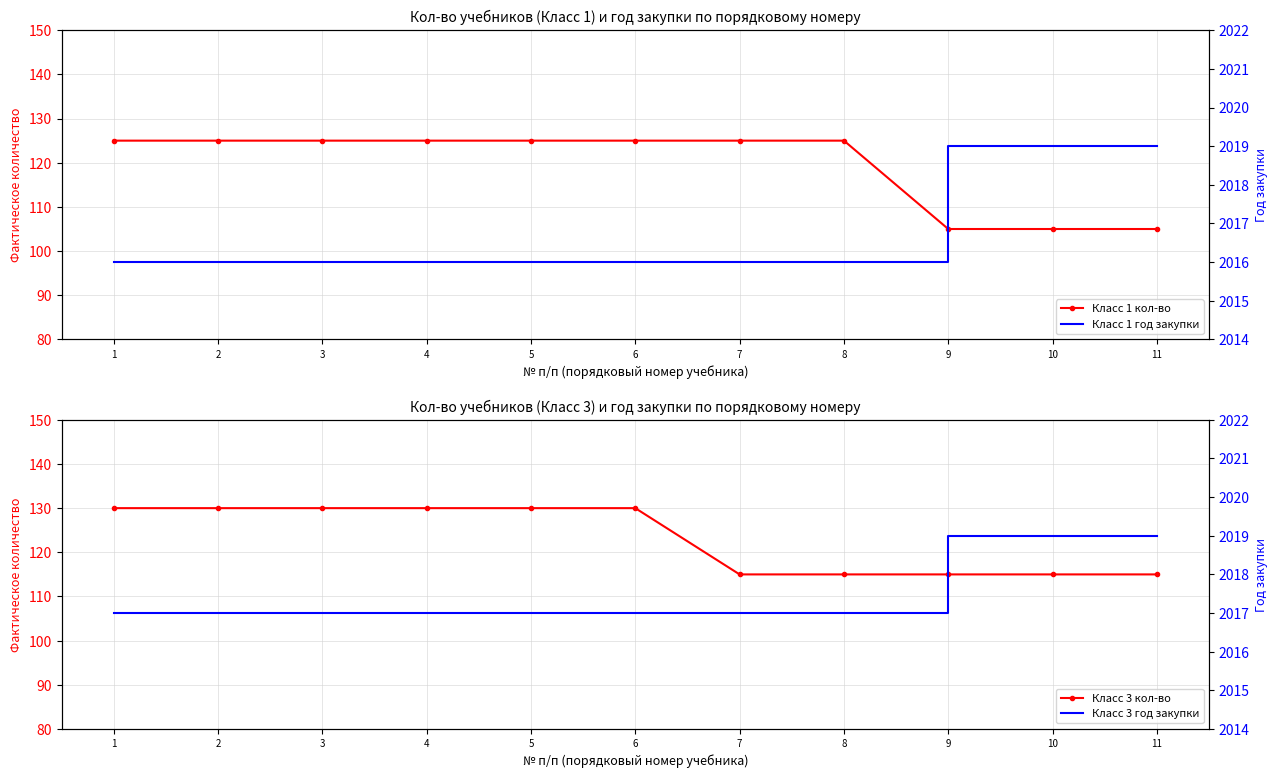

Between 7 and 11, which series saw the biggest shift?

Класс 1 кол-во